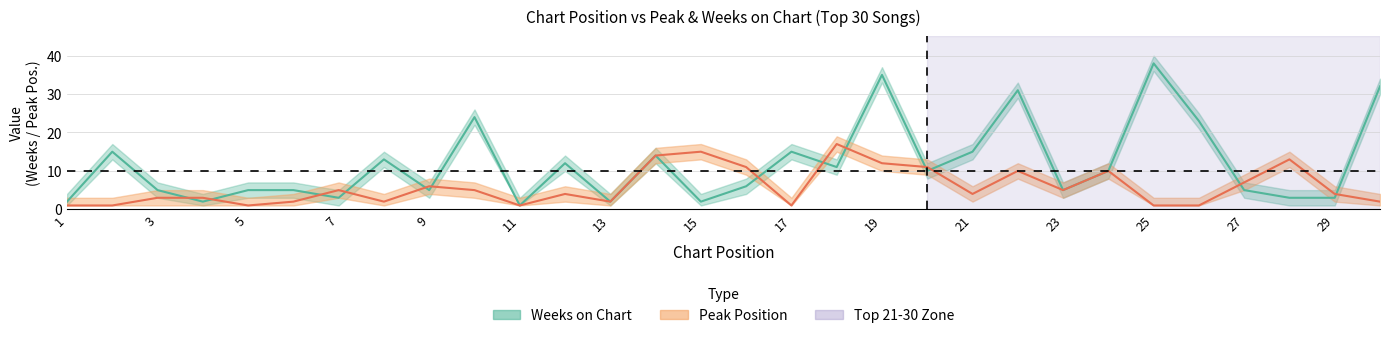

At 30, list the series in order from largest to smallest.

Weeks on Chart, Peak Position